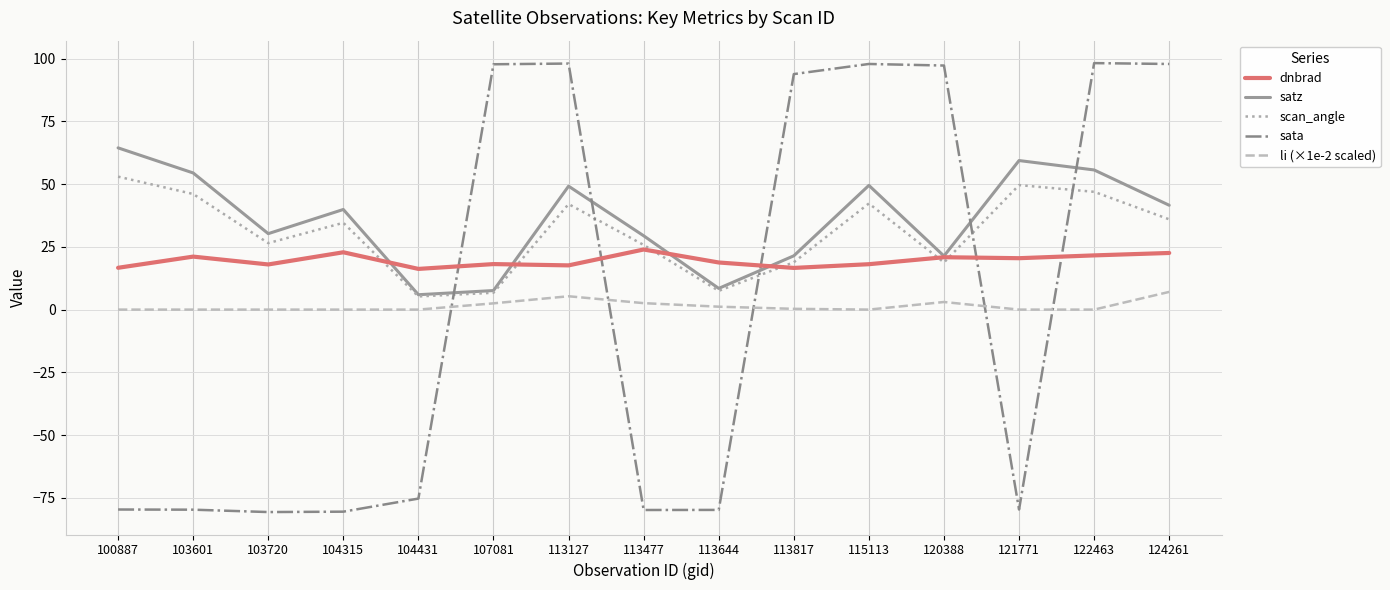

What is the maximum value shown in the chart?

98.2